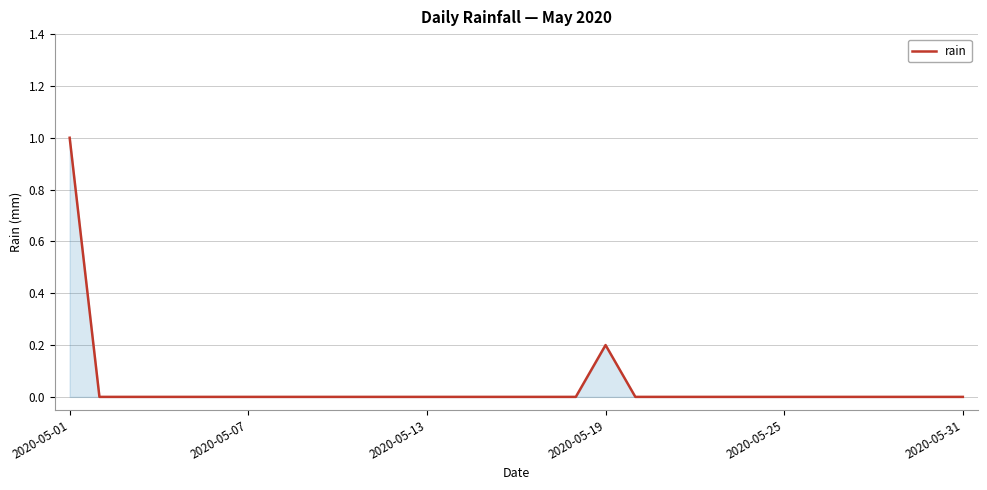

What is the greatest value displayed?

1.0